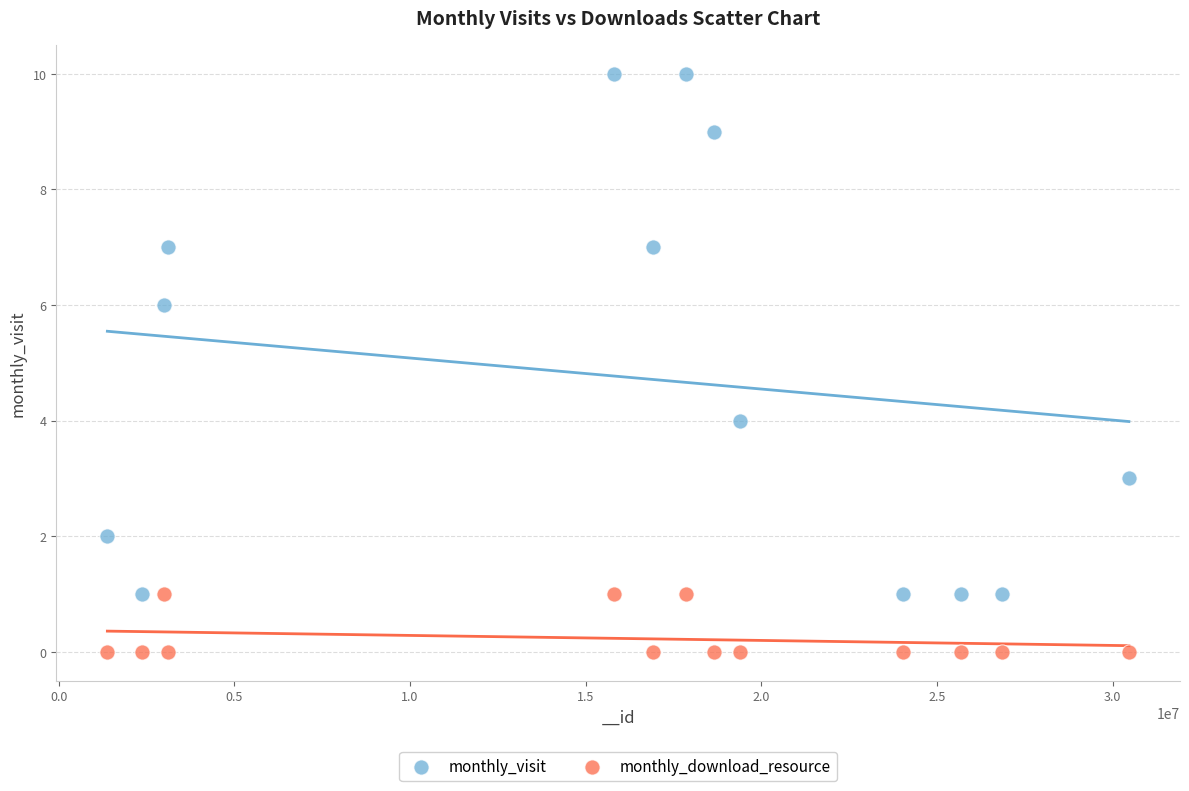

Which series contains the highest Y value?

monthly_visit